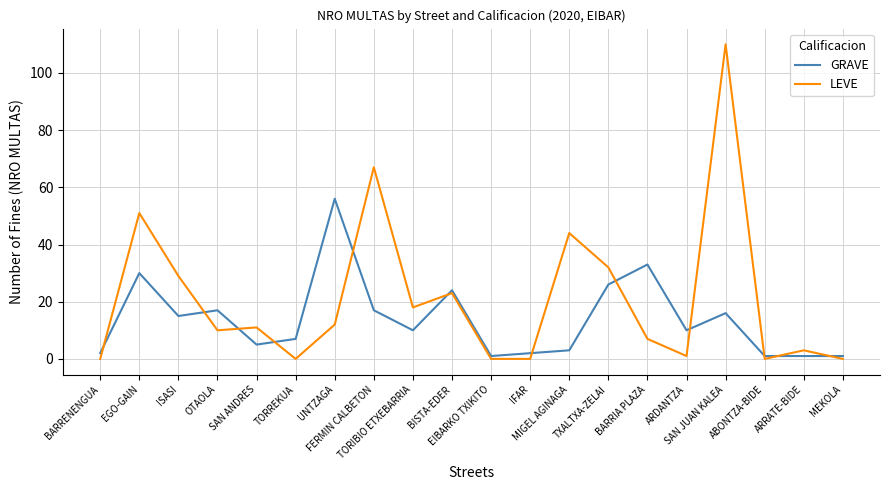

What position from the right is EGO-GAIN?

19